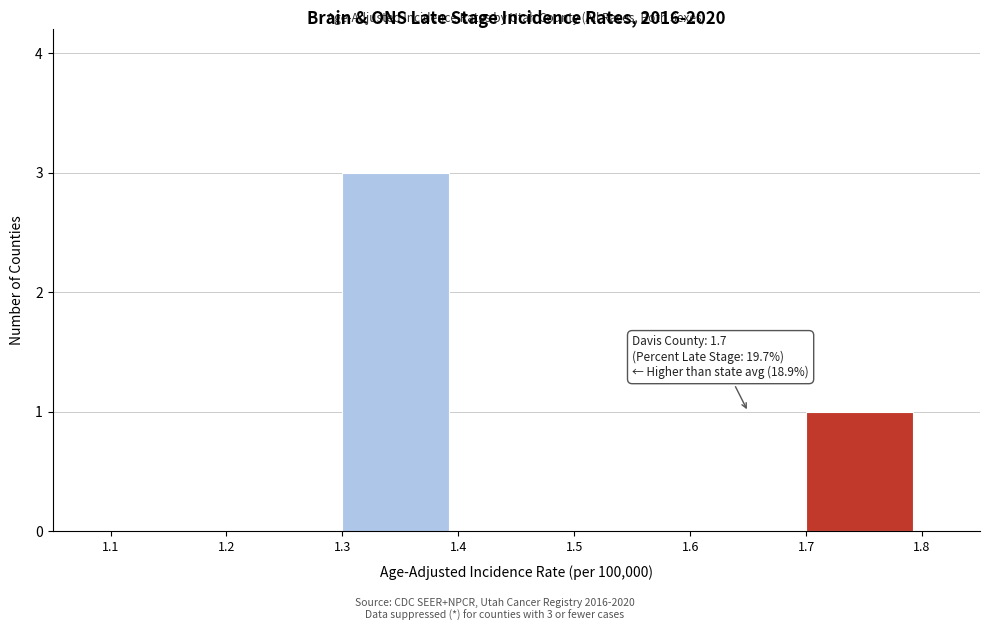

Which range on the x-axis has the tallest bar?

1.3 to 1.4